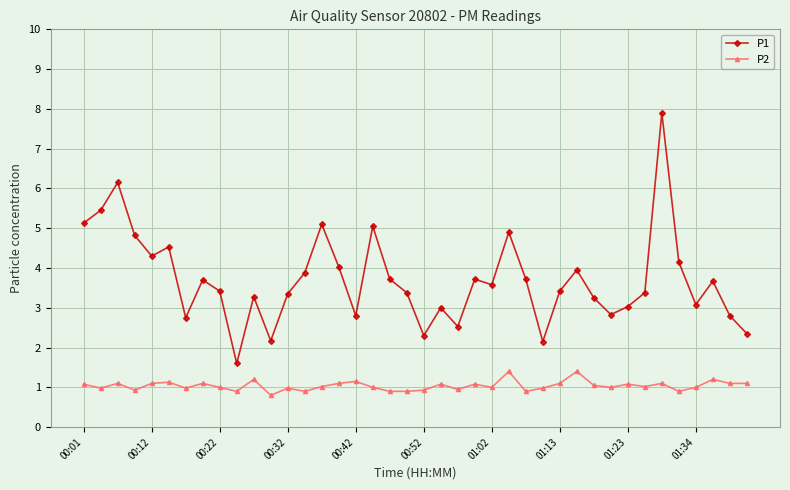

What is the difference between the maximum and minimum values in the P2 series?

0.6